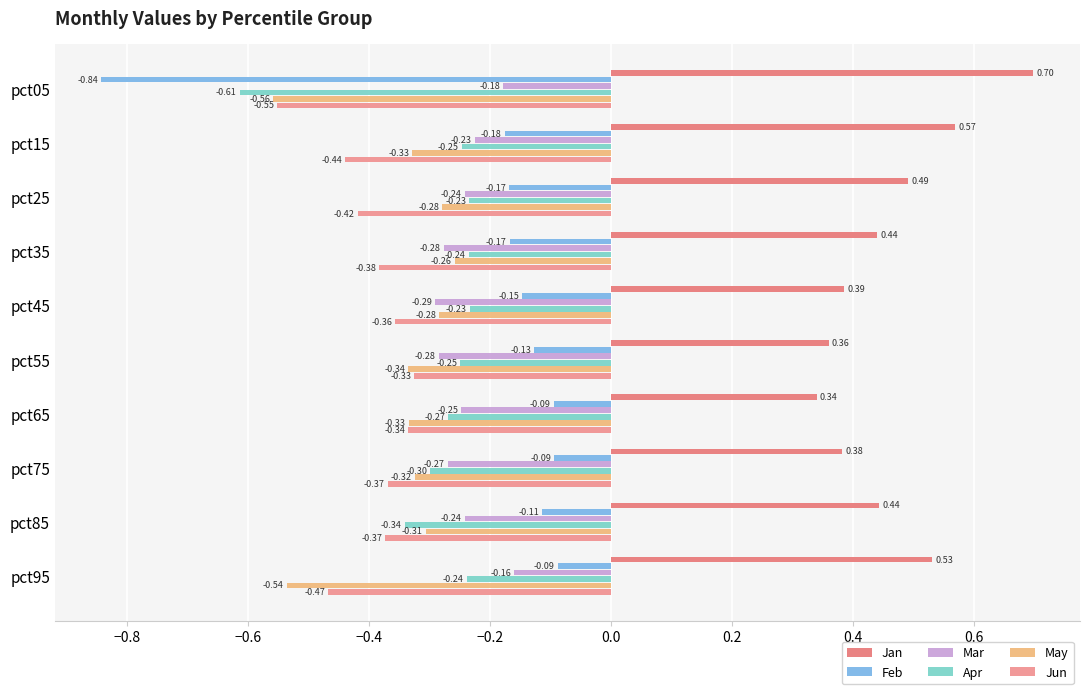

How many categories are shown in the chart?

10